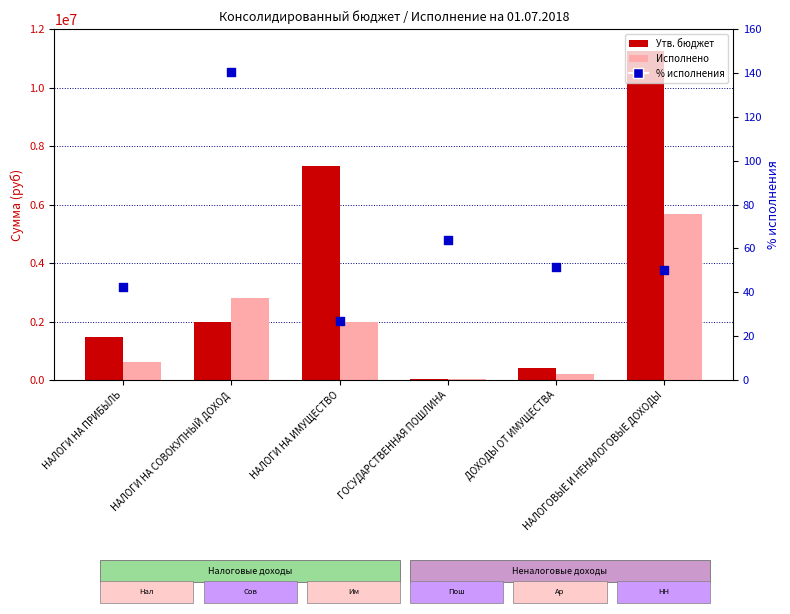

What are all the series names shown in the legend?

Утв. бюджет, Исполнено, % исполнения